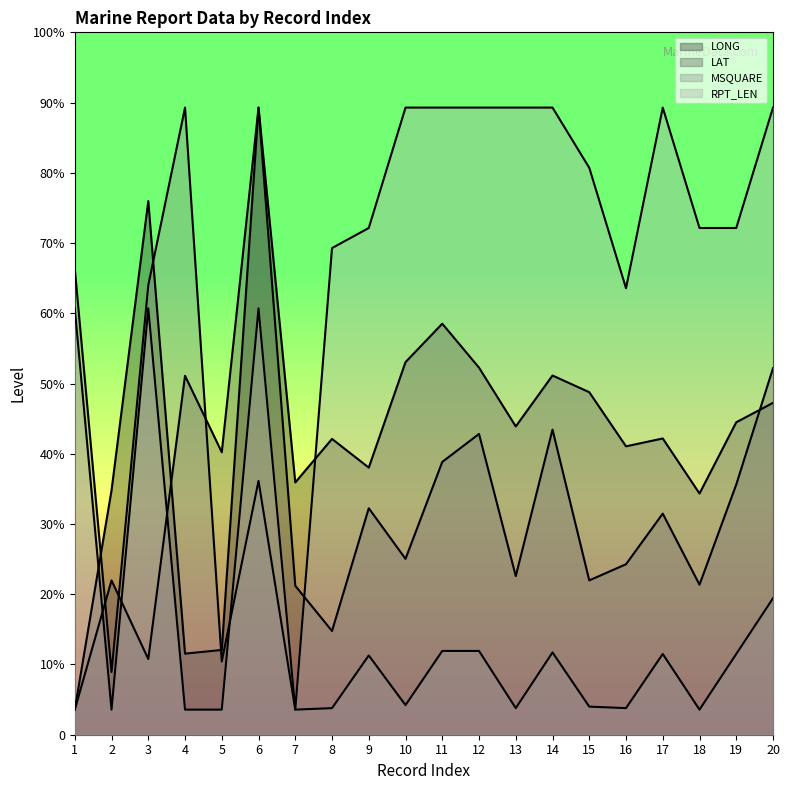

Rank the series by their maximum value, from highest to lowest.

MSQUARE, LONG, RPT_LEN, LAT